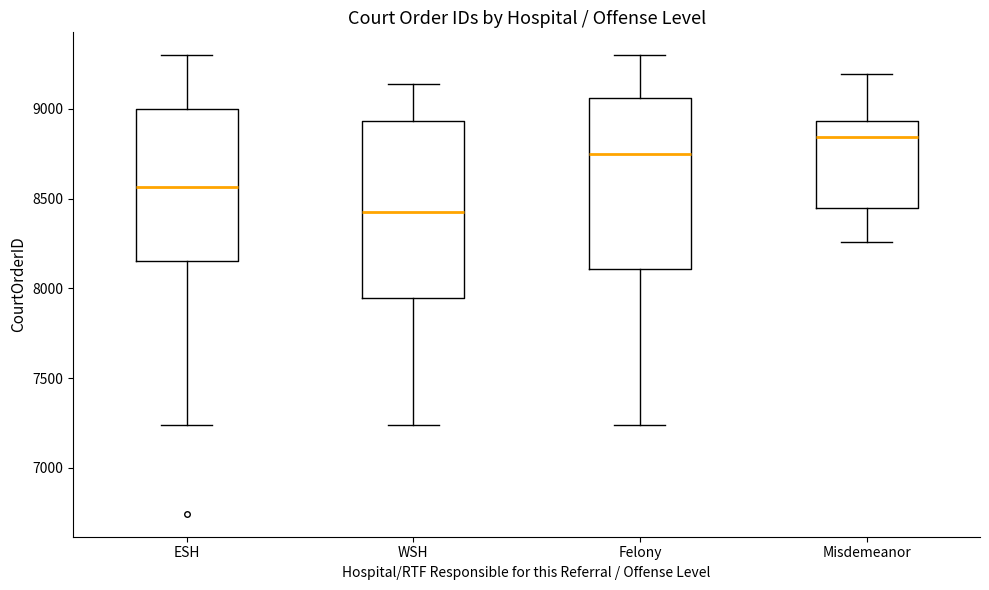

Reading left to right, read every box against the y-axis: the position of its median line, the range the box covers, and the ends of its whiskers. The values are not printed on the chart, so give them approximately, as read against the axis.

ESH: median 8550, box 8150 to 9000, whiskers 7250 to 9300
WSH: median 8400, box 7950 to 8950, whiskers 7250 to 9150
Felony: median 8750, box 8100 to 9050, whiskers 7250 to 9300
Misdemeanor: median 8850, box 8450 to 8950, whiskers 8250 to 9200